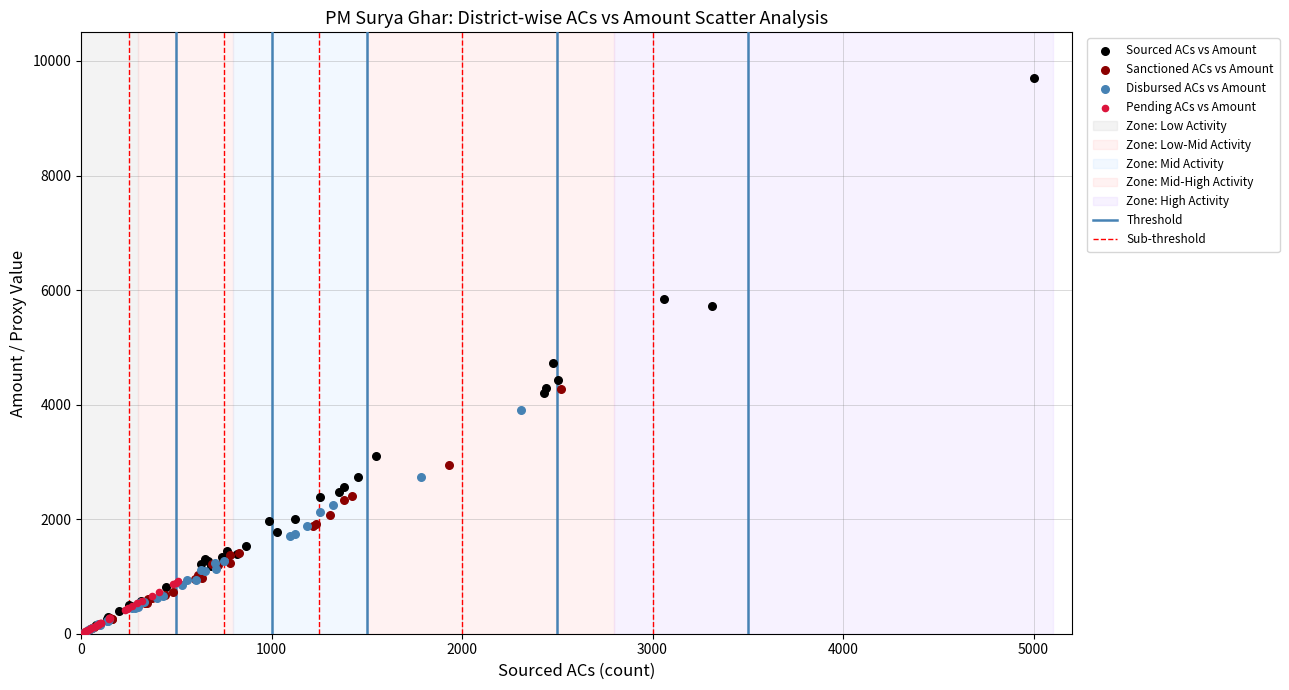

Which series reaches the maximum Y coordinate?

Sourced ACs vs Amount